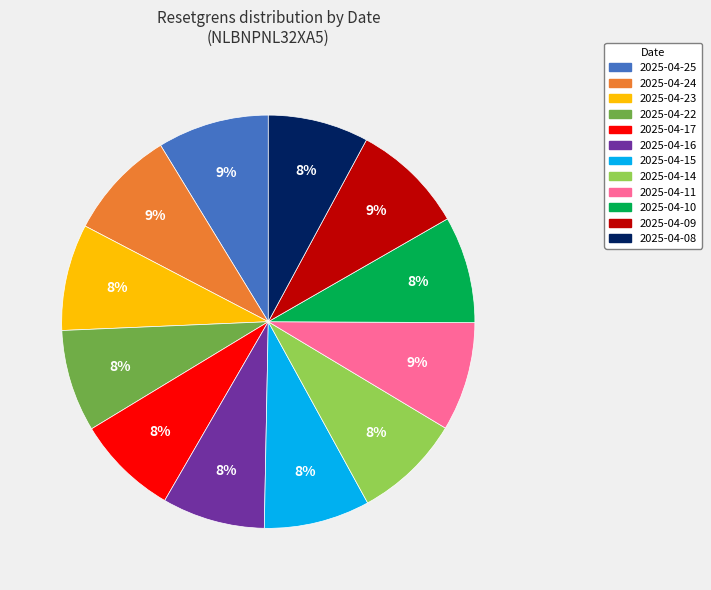

How many segments does this pie chart have?

12